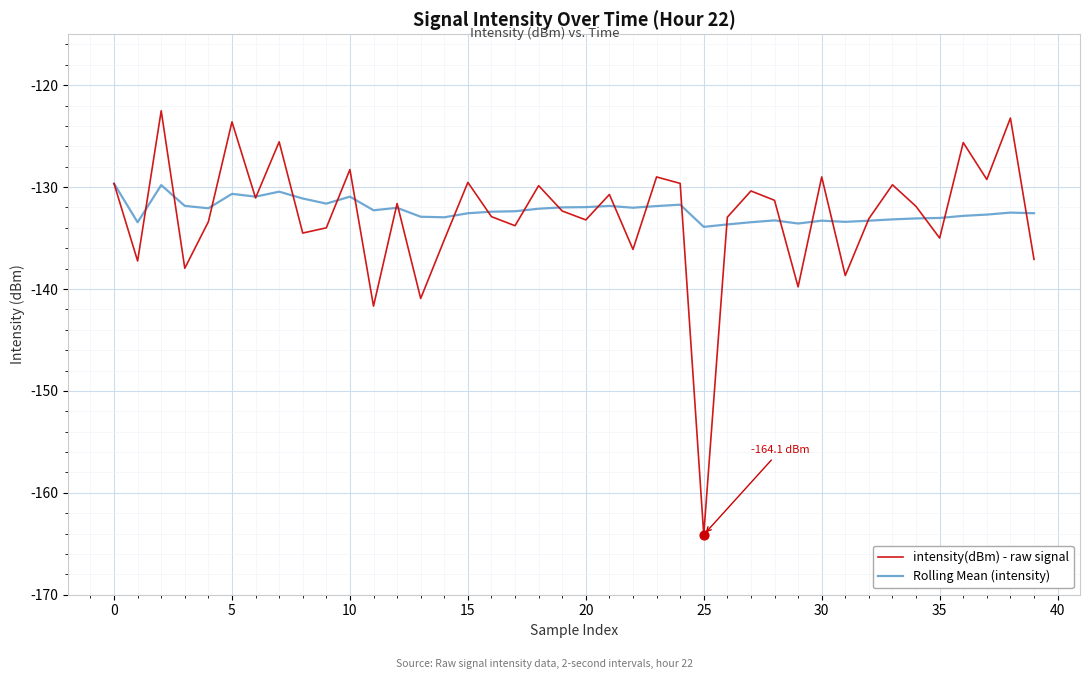

Rank the series by their maximum value, from lowest to highest.

Rolling Mean (intensity), intensity(dBm) - raw signal